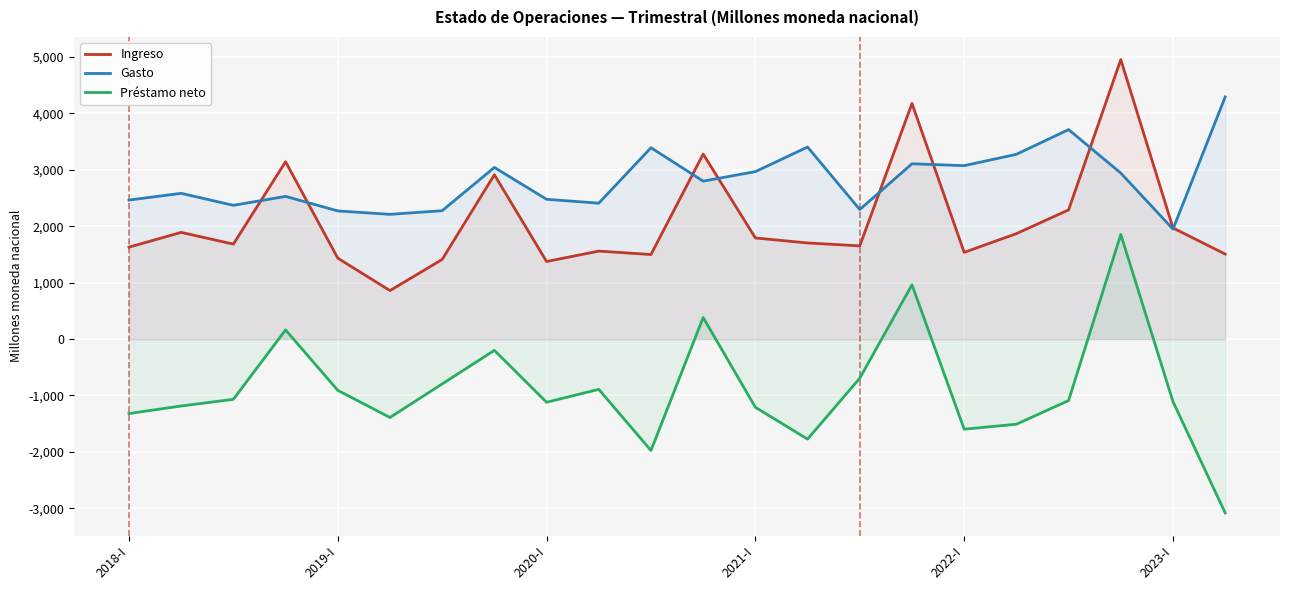

How many values in the Gasto series are below 2800?

11